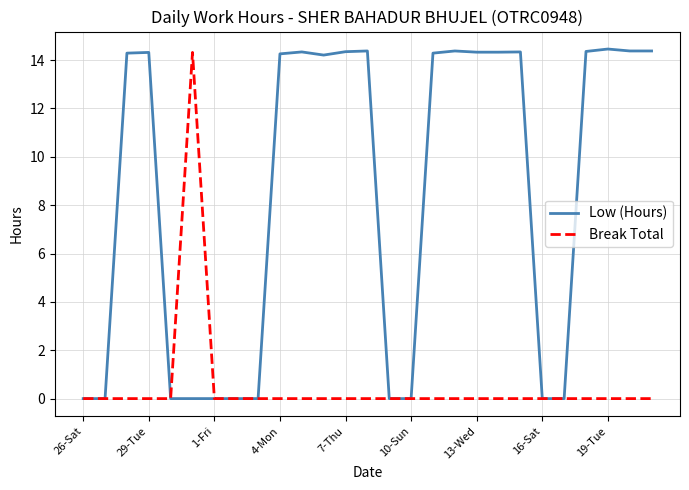

What is the maximum value shown in the chart?

14.5